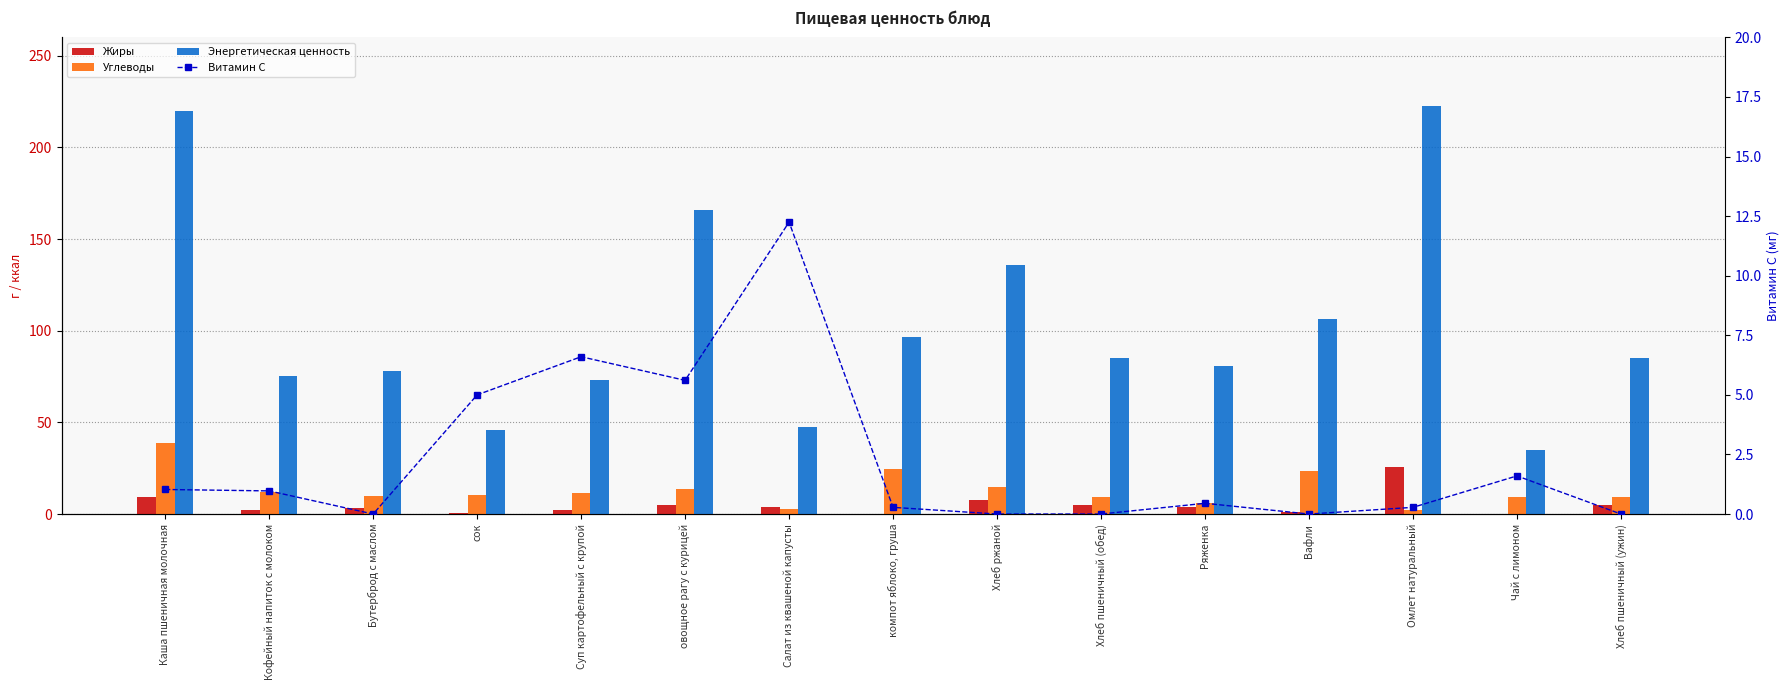

True or false: Энергетическая ценность has a value of 85.0 at Хлеб пшеничный (ужин).

True